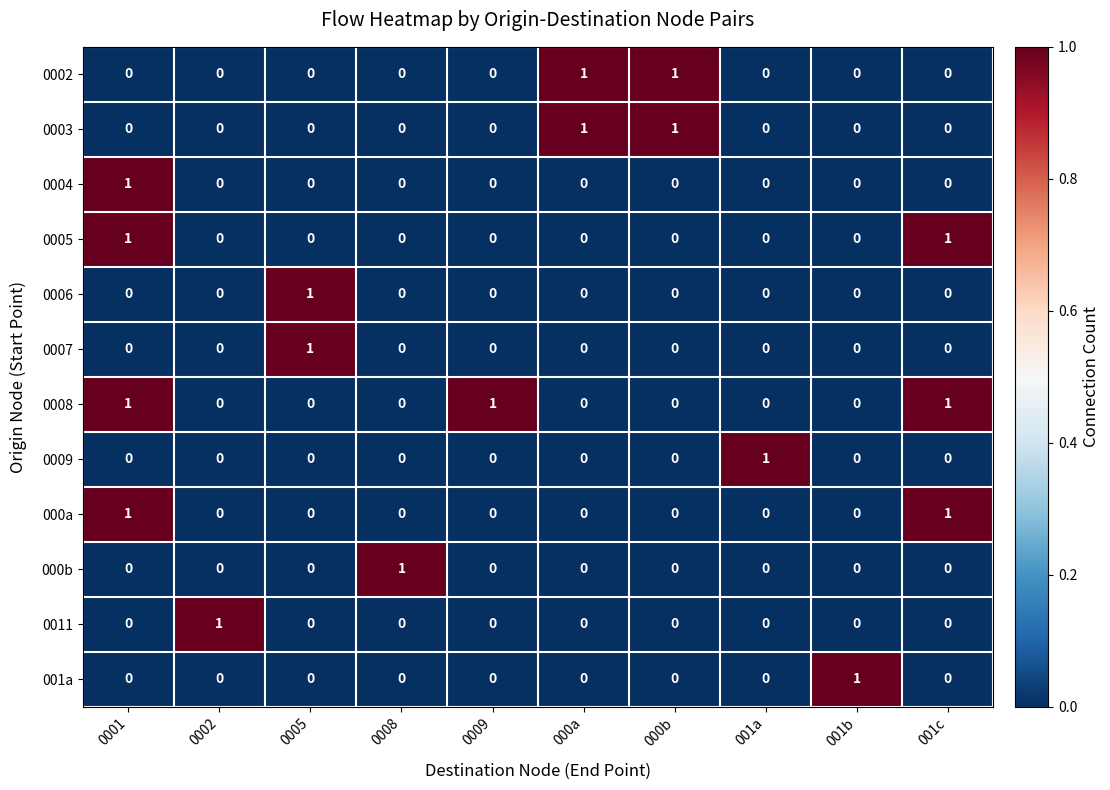

How many 0008 values are between 0 and 1?

10